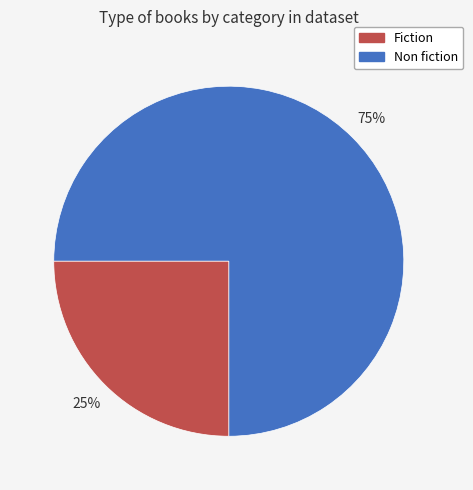

To the nearest percent, what is the average slice percentage?

50%